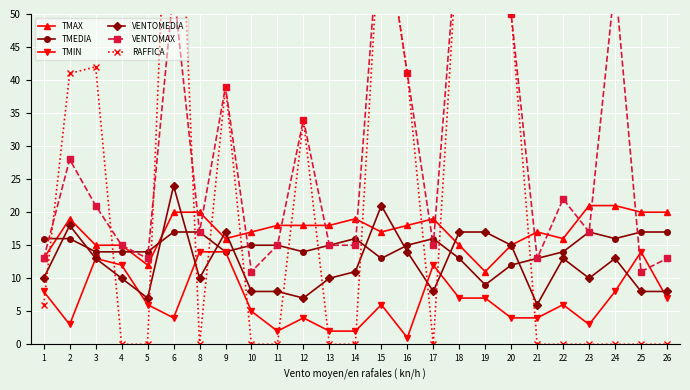

Is the value of TMAX at 6 greater than the value of TMIN at 5?

Yes